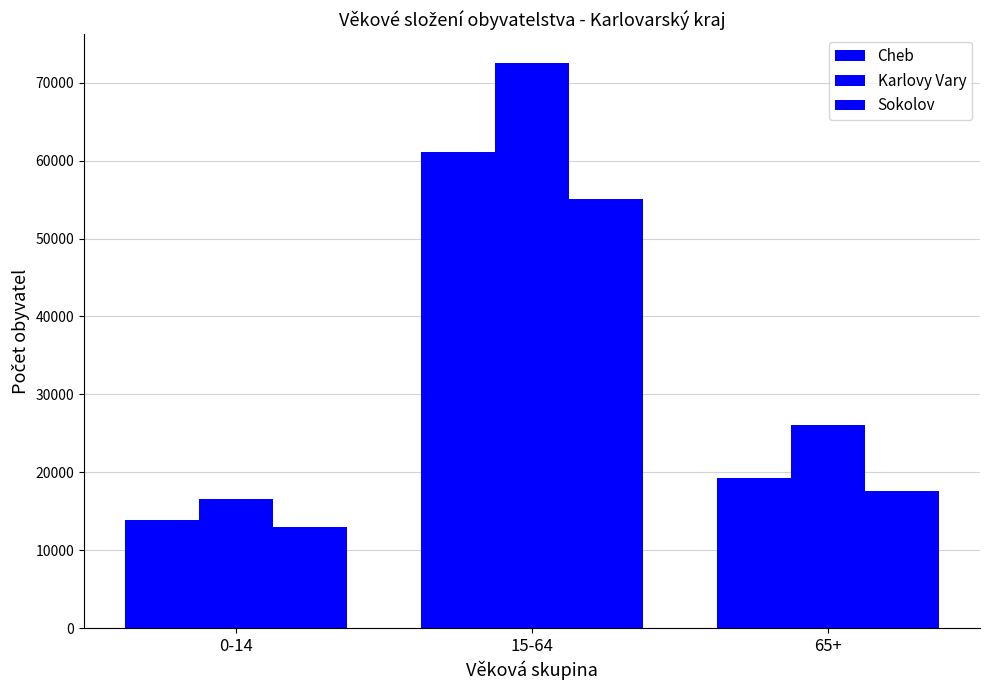

What position from the right is 15-64?

2